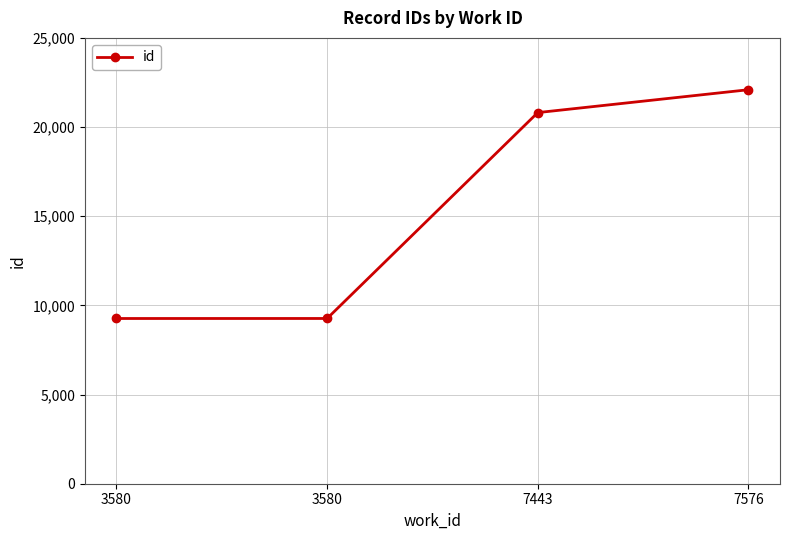

What is the sum of the values at 3580 and 7443?

30076